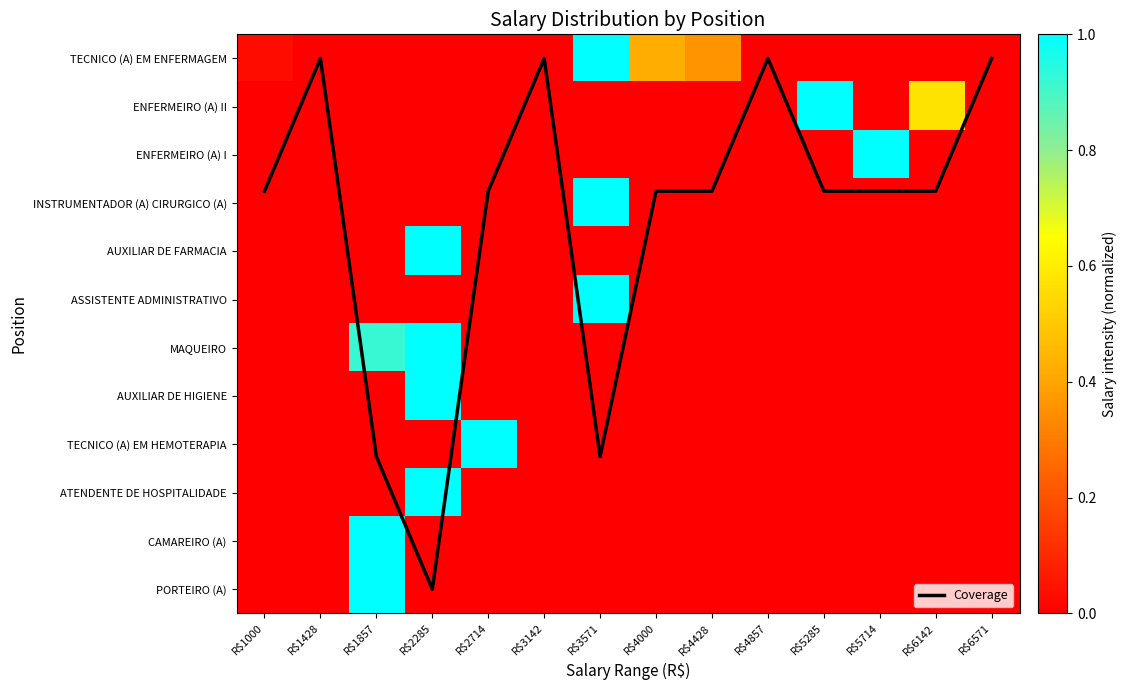

What is the total value across all series at R$1000?

2.8